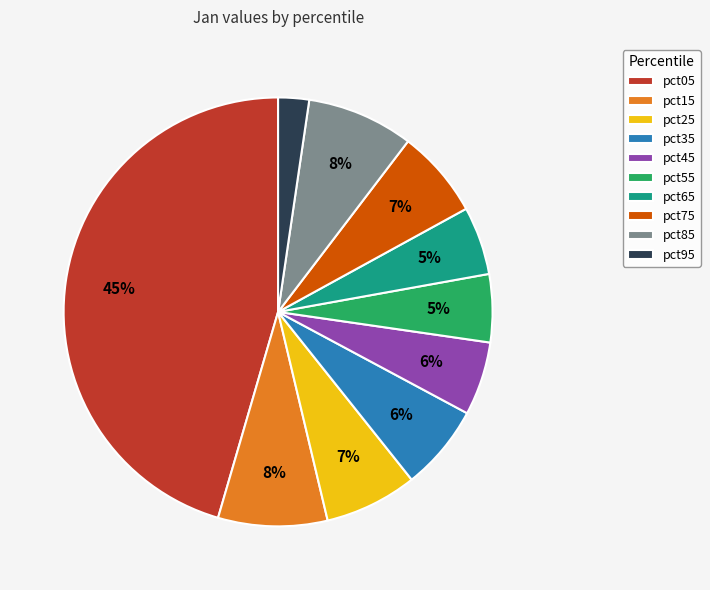

Which category has the biggest portion of the pie?

pct05